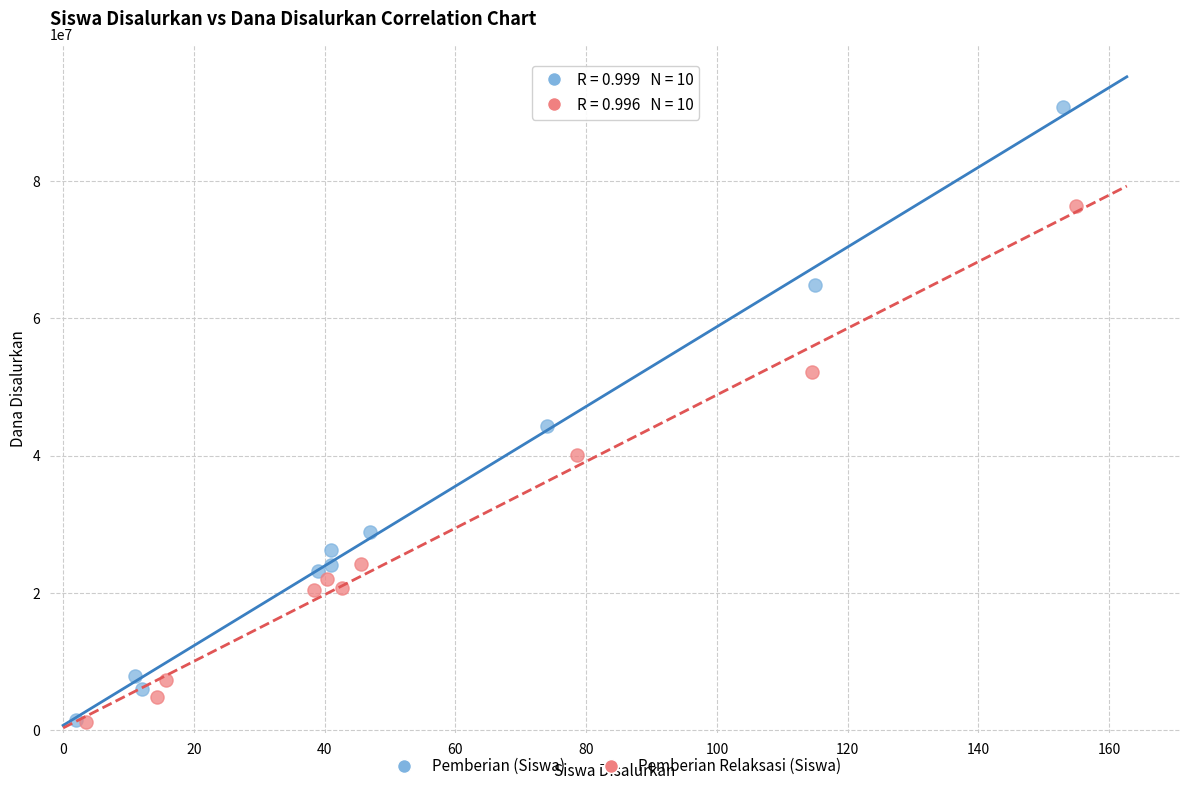

Which series has the widest spread of Y values?

Pemberian (Siswa)